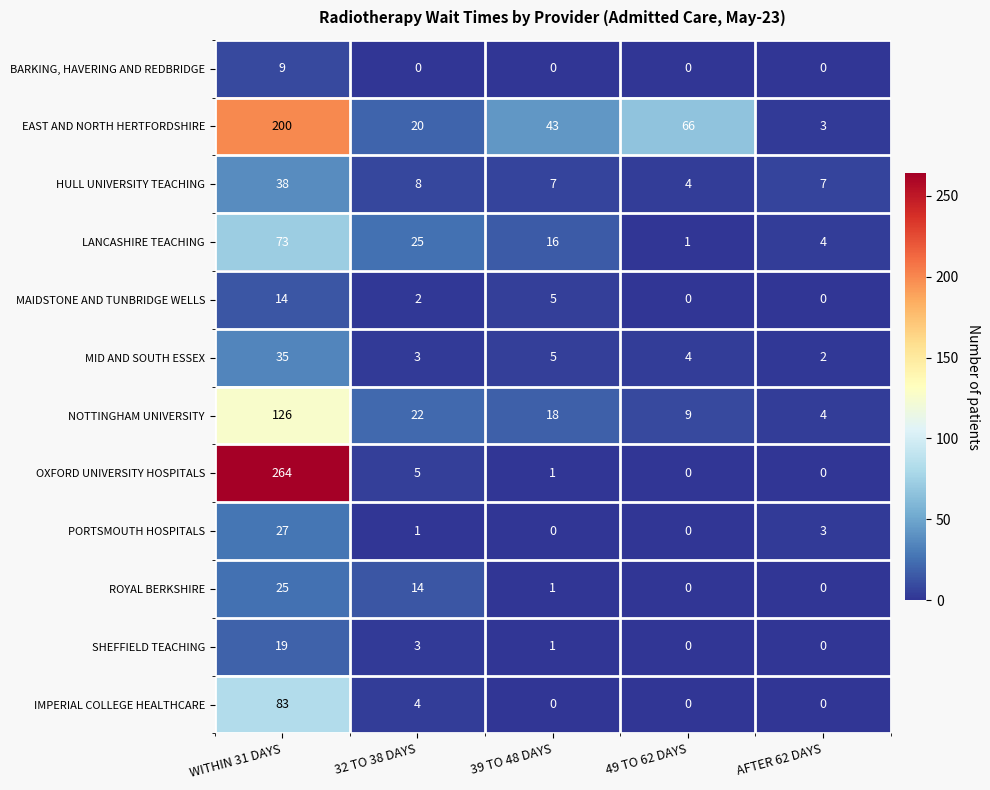

The PORTSMOUTH HOSPITALS series shows 0 at 39 TO 48 DAYS. True or false?

True